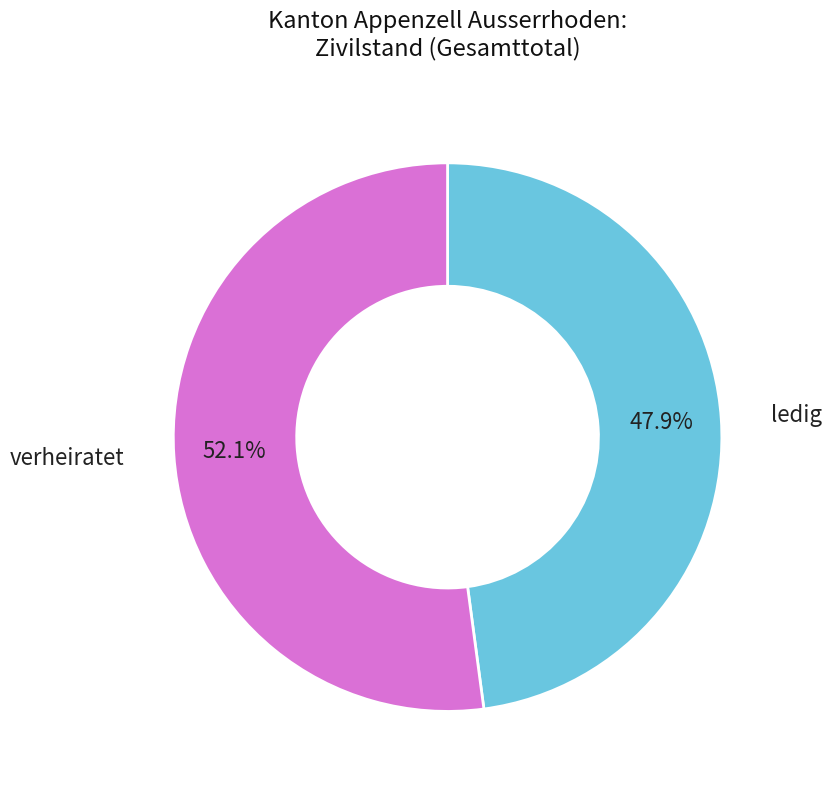

Is there any slice that represents more than half of the pie?

Yes